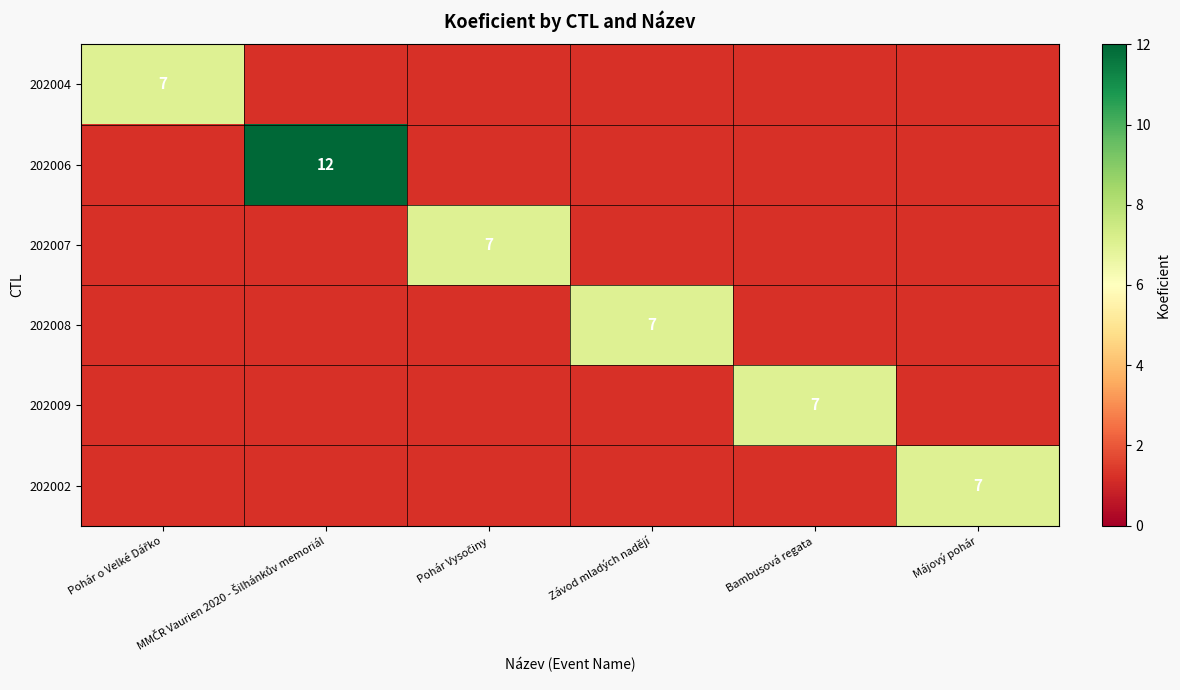

At Pohár Vysočiny, list the series in order from largest to smallest.

202004, 202006, 202007, 202008, 202009, 202002